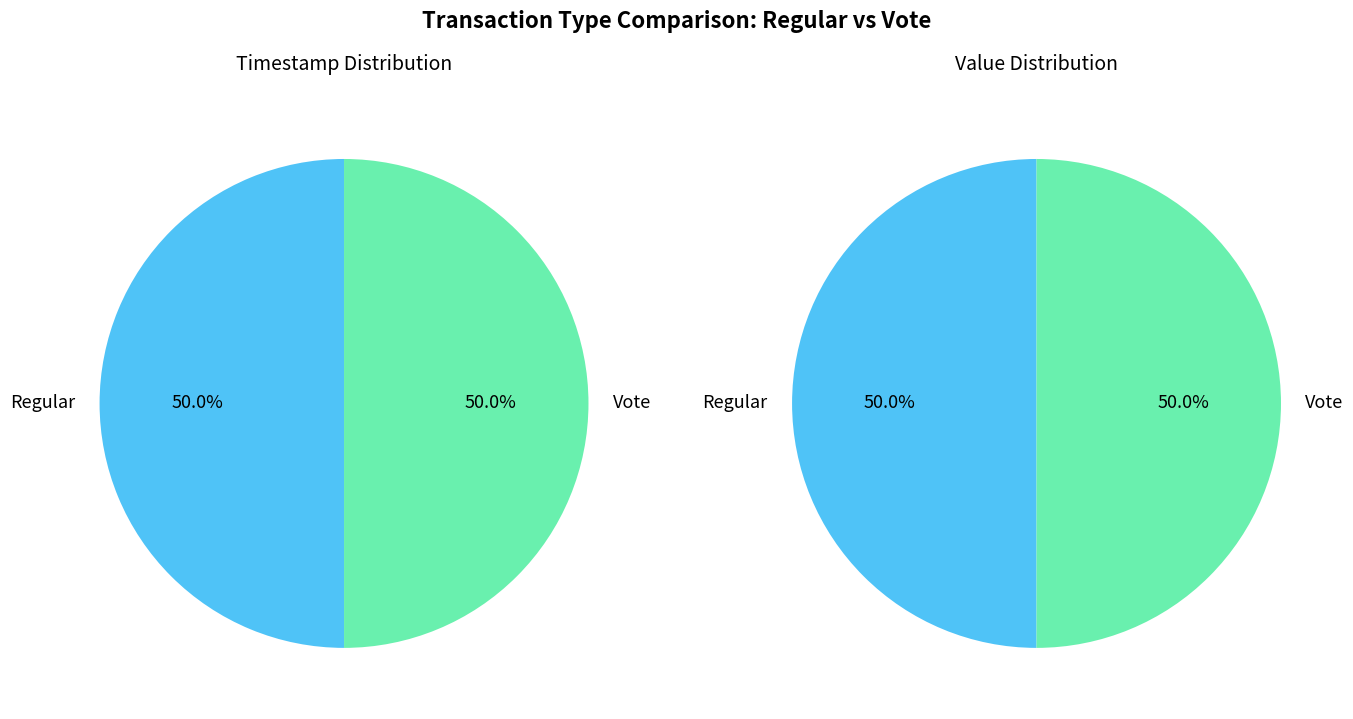

To the nearest percent, what is the combined percentage of Regular and Vote?

100%